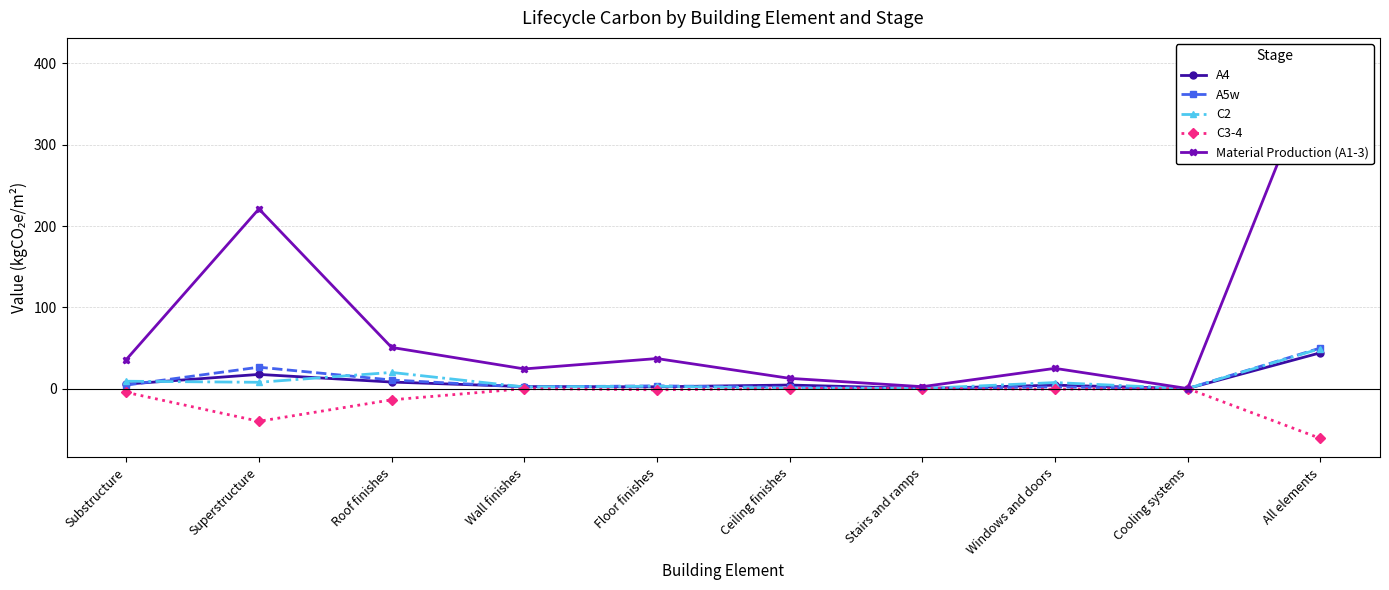

True or false: Material Production (A1-3) and C3-4 intersect in this chart.

False